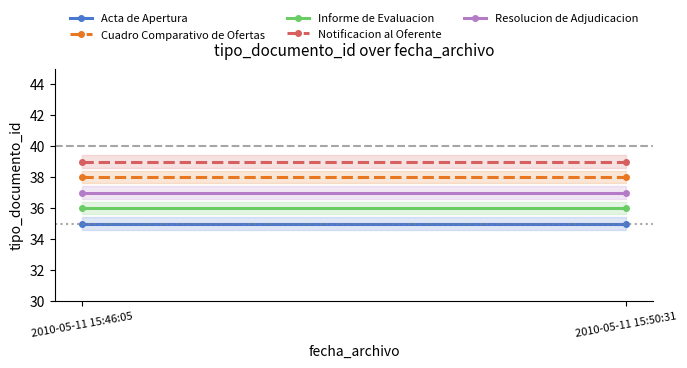

The value of Cuadro Comparativo de Ofertas at 2010-05-11 15:46:05 is 18. True or false?

False